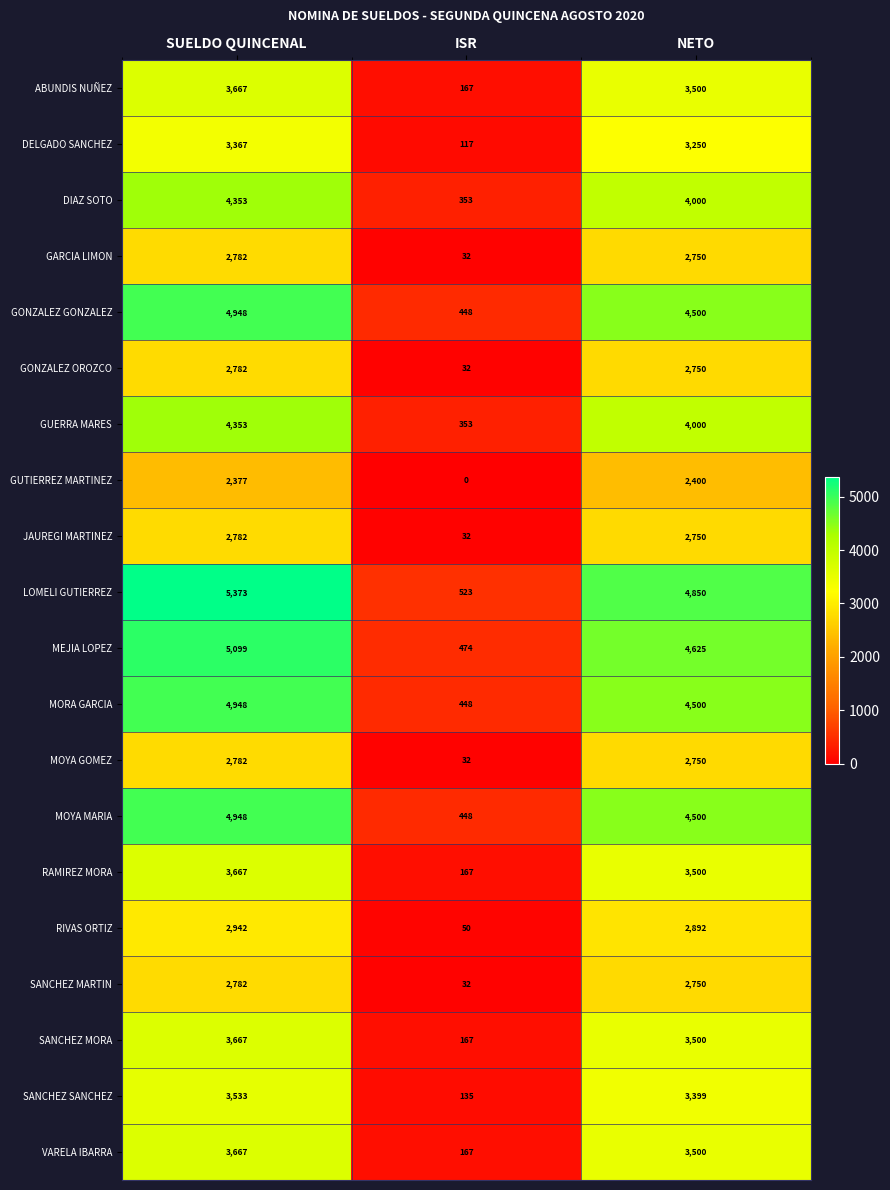

At which label does MORA GARCIA reach its minimum?

ISR